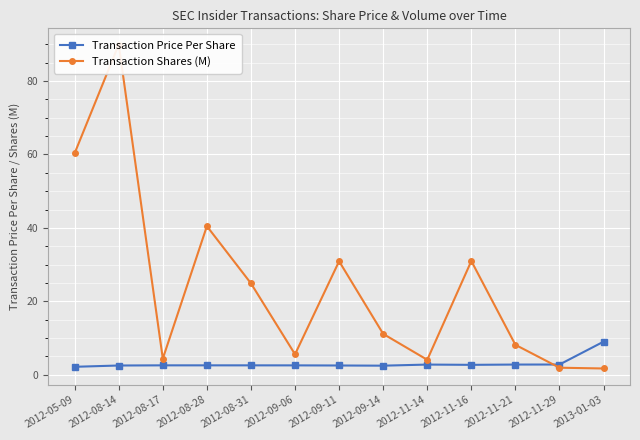

What is the difference between the highest and lowest values at 2012-11-14?

1.3